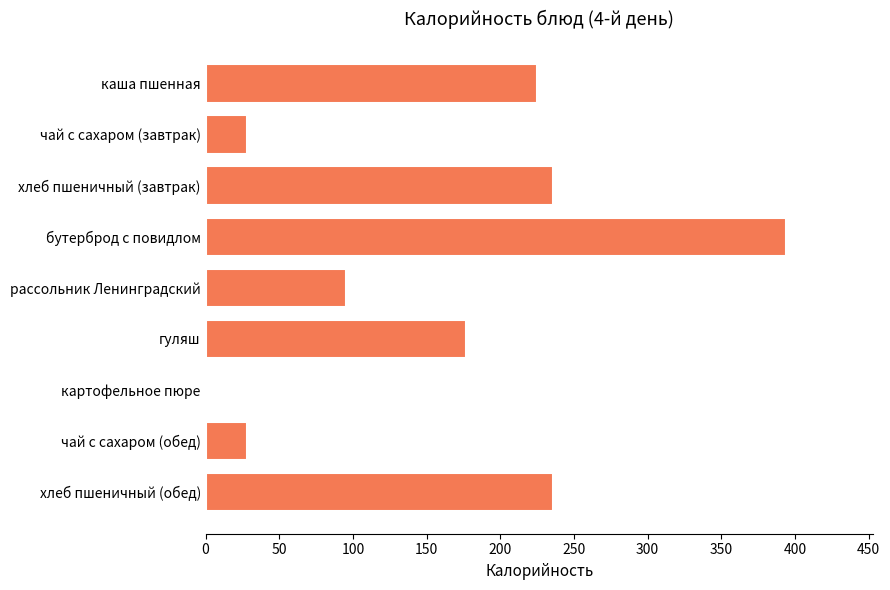

Which has a higher value, бутерброд с повидлом or хлеб пшеничный (обед)?

бутерброд с повидлом